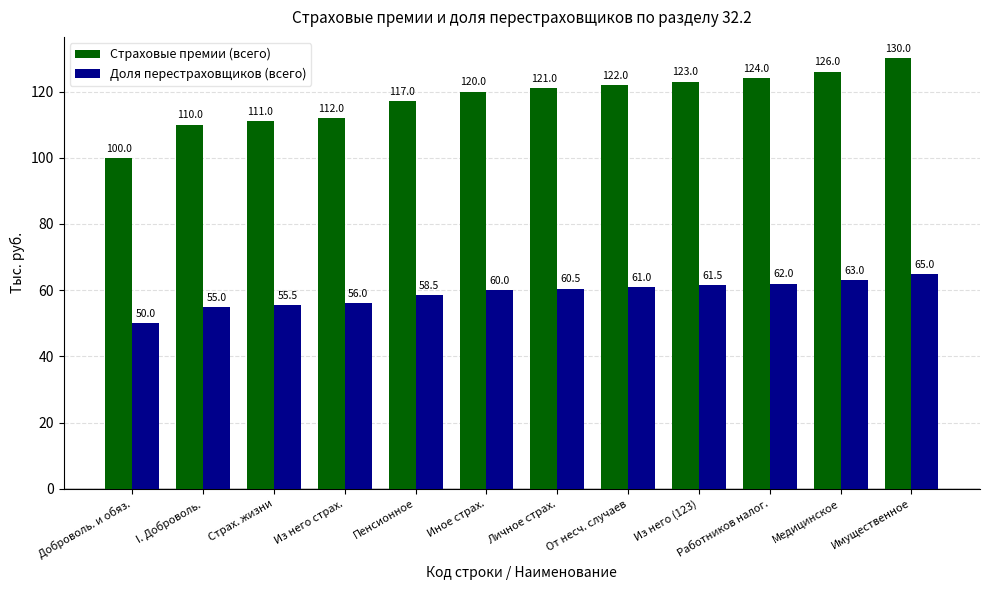

What position from the left is Личное страх.?

7